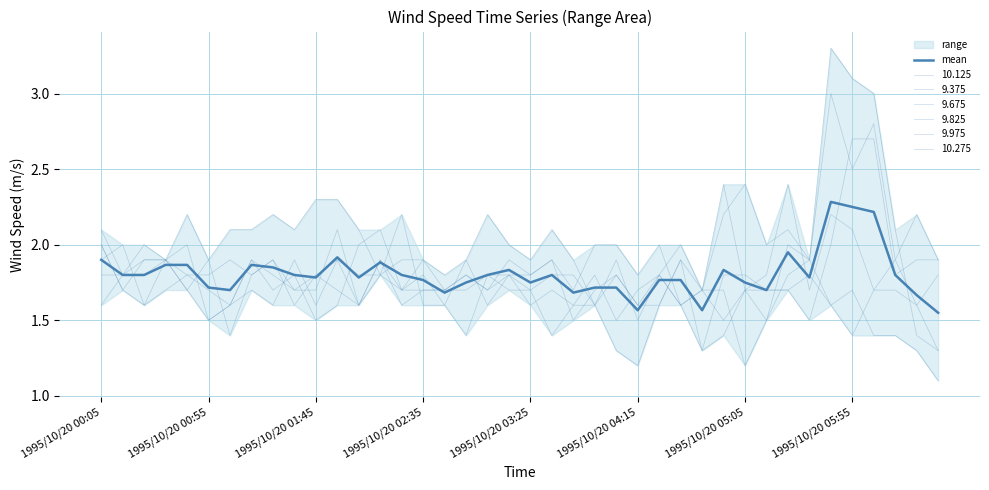

At which category does the chart reach its minimum across all series?

39